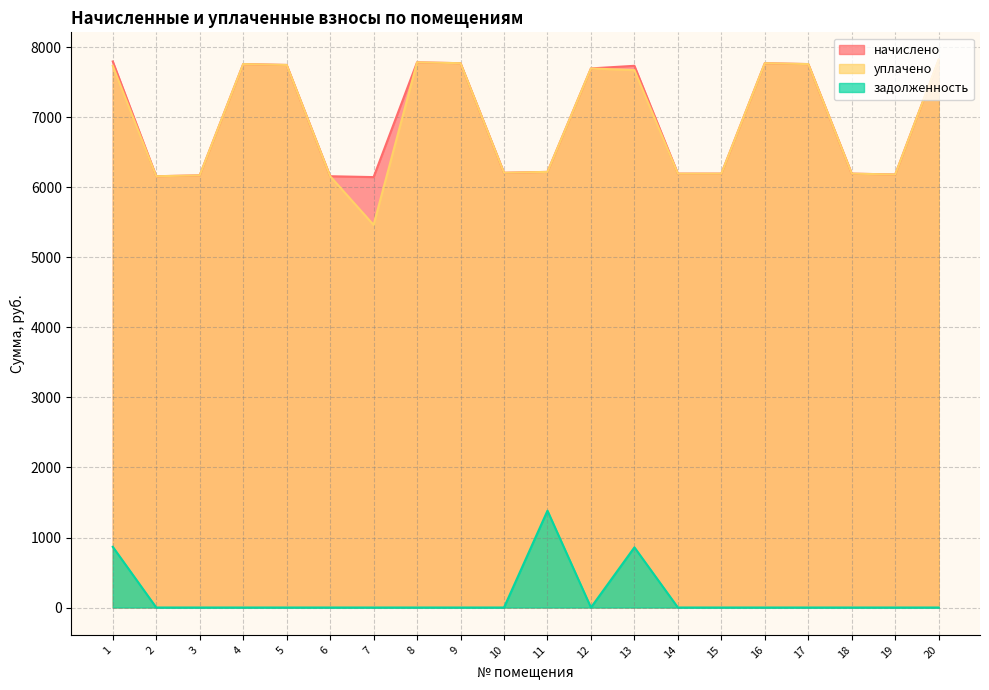

What is the average value of the задолженность series?

155.4